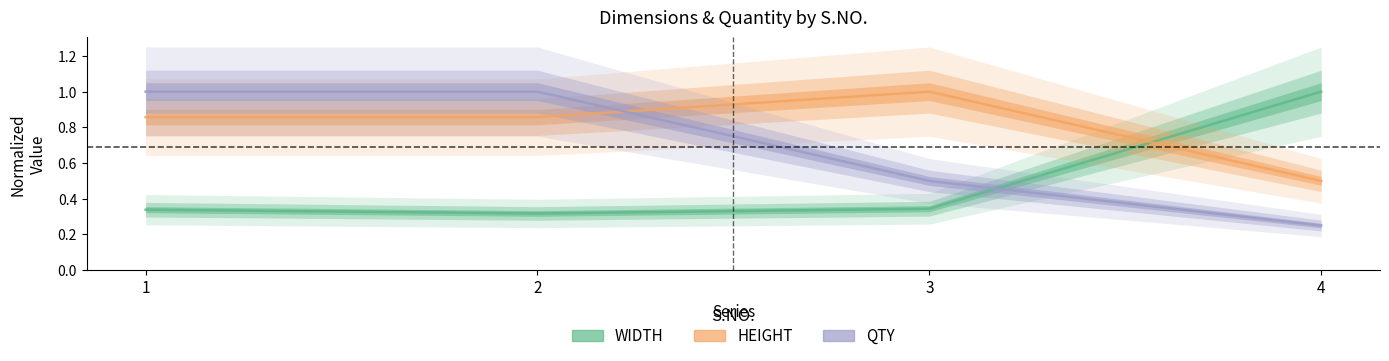

Reading left to right, extract all data points from this chart.

WIDTH: 1=0.3	2=0.3	3=0.3	4=1.0
HEIGHT: 1=0.9	2=0.9	3=1.0	4=0.5
QTY: 1=1.0	2=1.0	3=0.5	4=0.2